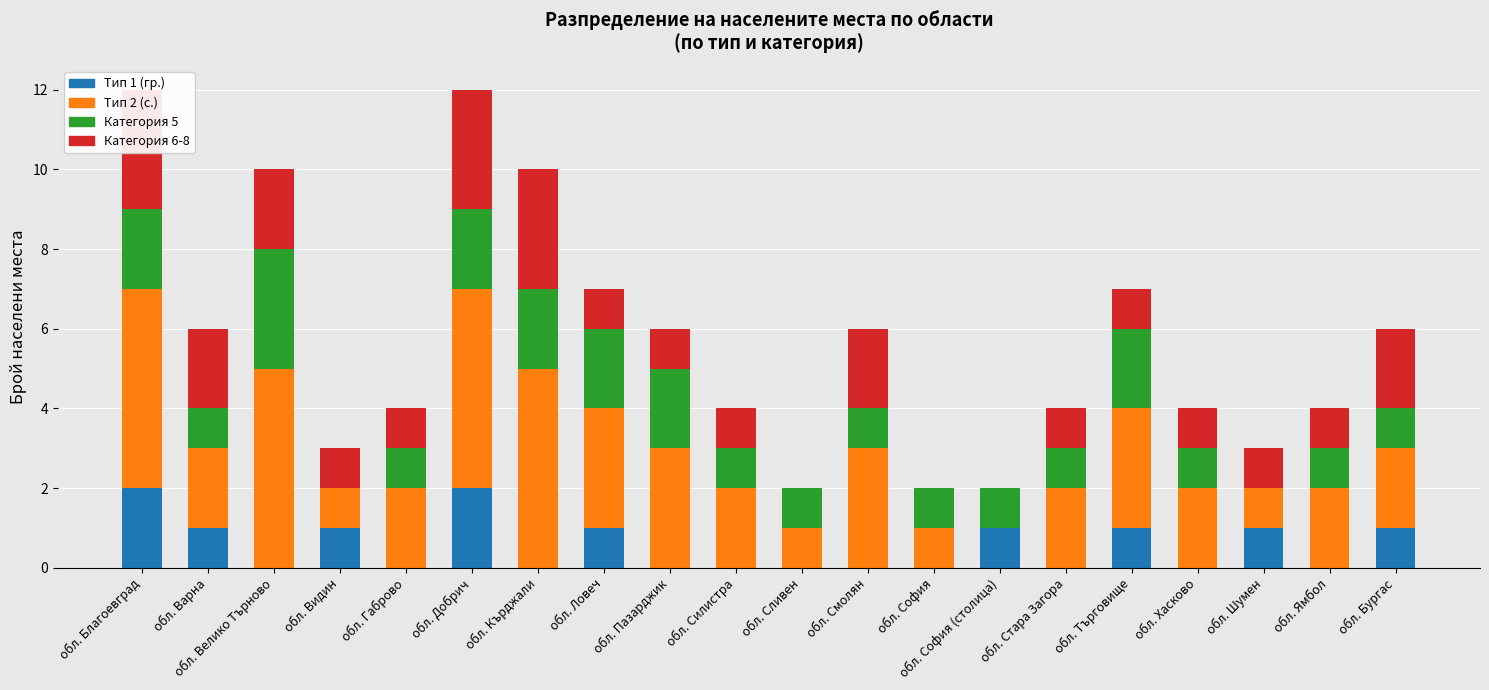

Reading right to left, transcribe all the data shown in this chart.

Тип 1 (гр.): обл. Бургас=1	обл. Ямбол=0	обл. Шумен=1	обл. Хасково=0	обл. Търговище=1	обл. Стара Загора=0	обл. София (столица)=1	обл. София=0	обл. Смолян=0	обл. Сливен=0	обл. Силистра=0	обл. Пазарджик=0	обл. Ловеч=1	обл. Кърджали=0	обл. Добрич=2	обл. Габрово=0	обл. Видин=1	обл. Велико Търново=0	обл. Варна=1	обл. Благоевград=2
Тип 2 (с.): обл. Бургас=2	обл. Ямбол=2	обл. Шумен=1	обл. Хасково=2	обл. Търговище=3	обл. Стара Загора=2	обл. София (столица)=0	обл. София=1	обл. Смолян=3	обл. Сливен=1	обл. Силистра=2	обл. Пазарджик=3	обл. Ловеч=3	обл. Кърджали=5	обл. Добрич=5	обл. Габрово=2	обл. Видин=1	обл. Велико Търново=5	обл. Варна=2	обл. Благоевград=5
Категория 5: обл. Бургас=1	обл. Ямбол=1	обл. Шумен=0	обл. Хасково=1	обл. Търговище=2	обл. Стара Загора=1	обл. София (столица)=1	обл. София=1	обл. Смолян=1	обл. Сливен=1	обл. Силистра=1	обл. Пазарджик=2	обл. Ловеч=2	обл. Кърджали=2	обл. Добрич=2	обл. Габрово=1	обл. Видин=0	обл. Велико Търново=3	обл. Варна=1	обл. Благоевград=2
Категория 6-8: обл. Бургас=2	обл. Ямбол=1	обл. Шумен=1	обл. Хасково=1	обл. Търговище=1	обл. Стара Загора=1	обл. София (столица)=0	обл. София=0	обл. Смолян=2	обл. Сливен=0	обл. Силистра=1	обл. Пазарджик=1	обл. Ловеч=1	обл. Кърджали=3	обл. Добрич=3	обл. Габрово=1	обл. Видин=1	обл. Велико Търново=2	обл. Варна=2	обл. Благоевград=3